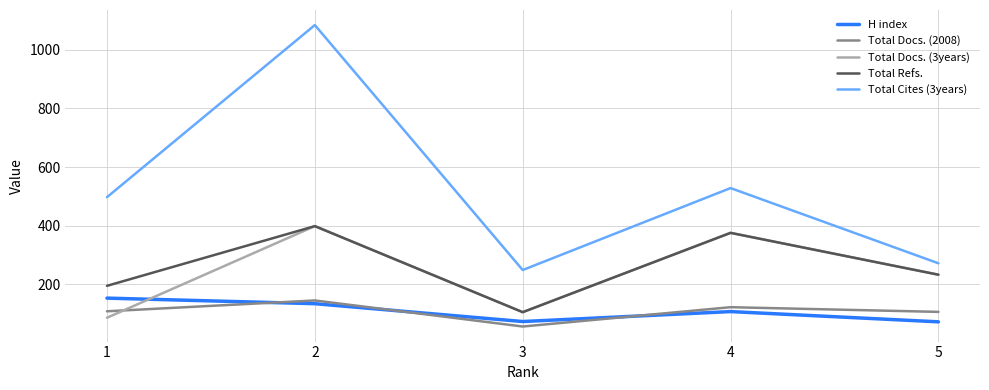

What is the difference between the H index values at 5 and 2?

62